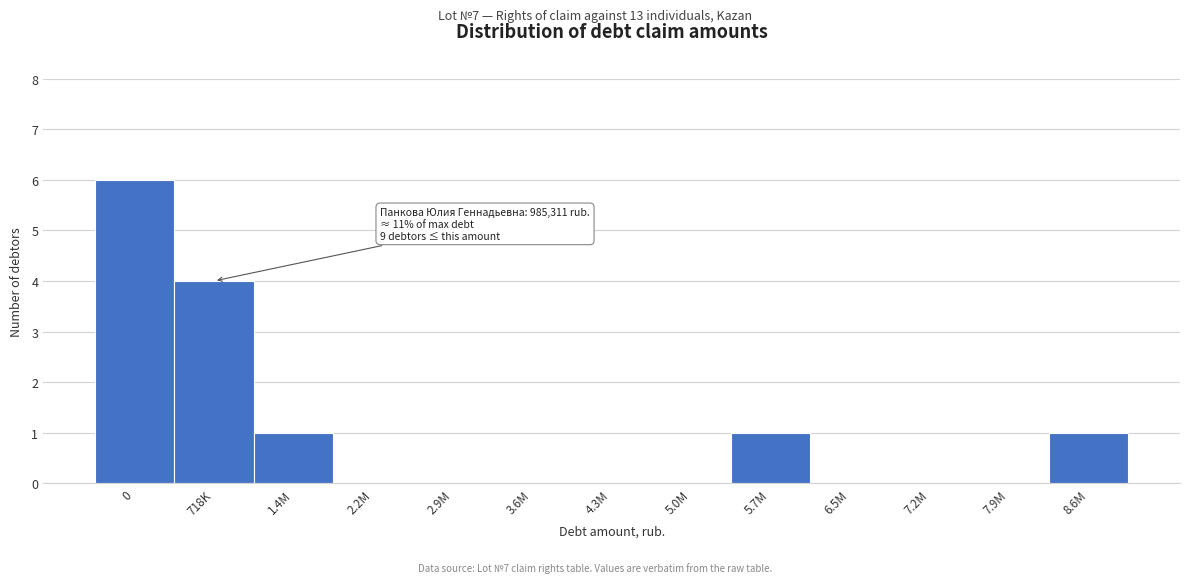

Reading right to left, extract all data points from this chart.

8.6M=1	7.9M=0	7.2M=0	6.5M=0	5.7M=1	5.0M=0	4.3M=0	3.6M=0	2.9M=0	2.2M=0	1.4M=1	718K=4	0=6